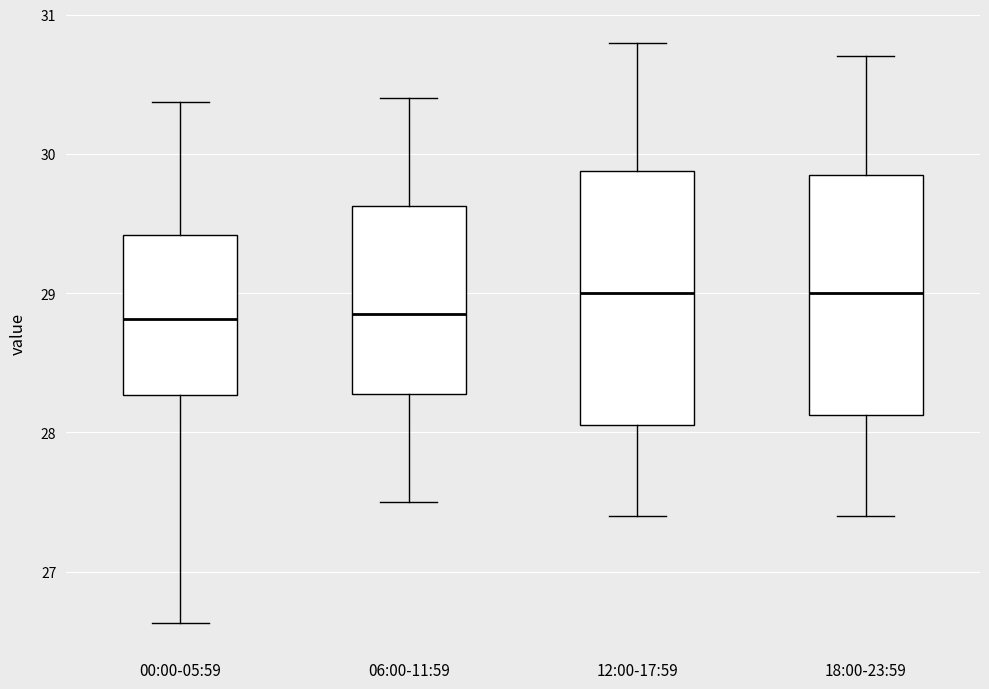

Where does the median line of the box for 00:00-05:59 sit on the y-axis? The values are not printed on the chart, so give them approximately, as read against the axis.

28.8